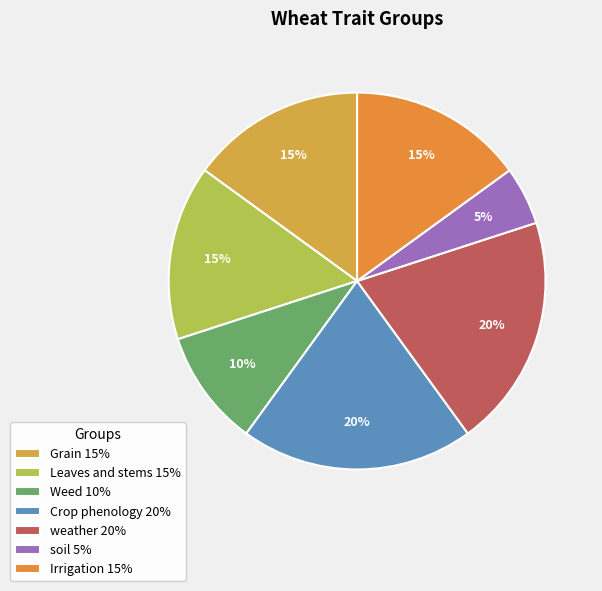

Is there any slice that represents more than half of the pie?

No